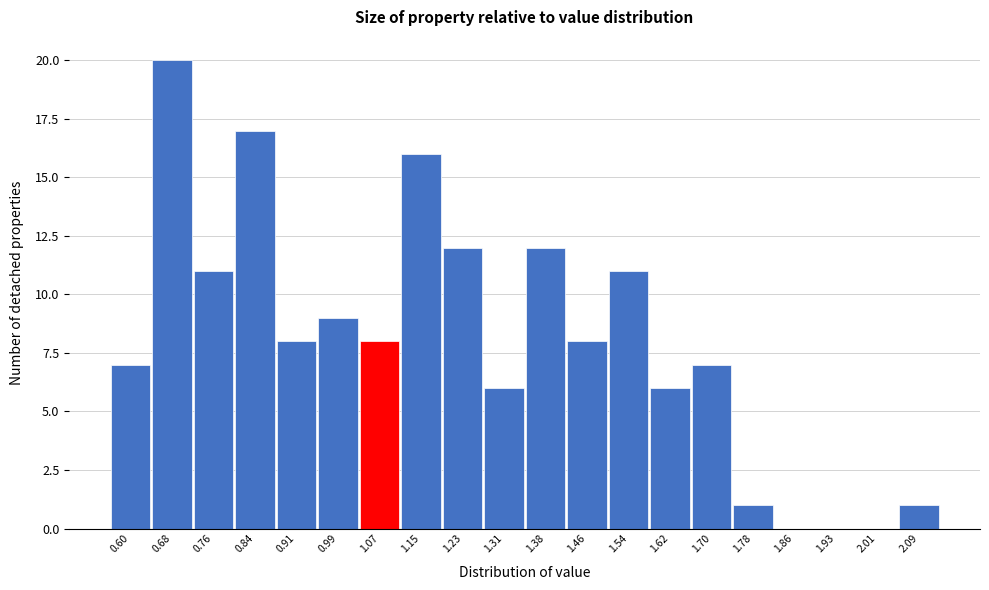

Reading left to right, what are all the values shown in this chart?

0.60=7	0.68=20	0.76=11	0.84=17	0.91=8	0.99=9	1.07=8	1.15=16	1.23=12	1.31=6	1.38=12	1.46=8	1.54=11	1.62=6	1.70=7	1.78=1	1.86=0	1.93=0	2.01=0	2.09=1